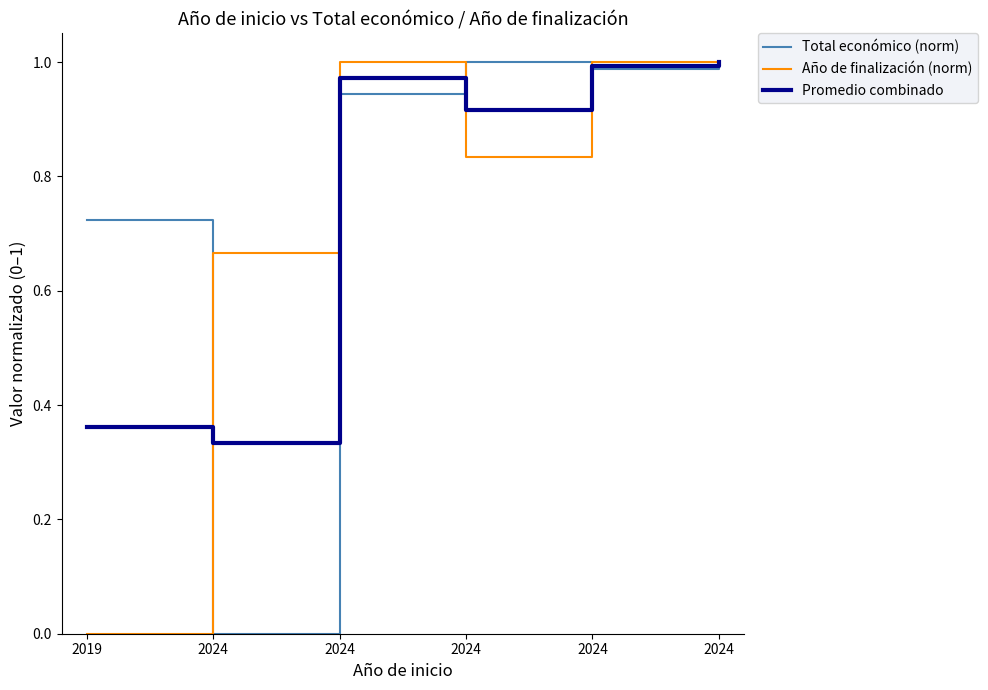

True or false: Año de finalización (norm) and Total económico (norm) cross at least once.

True